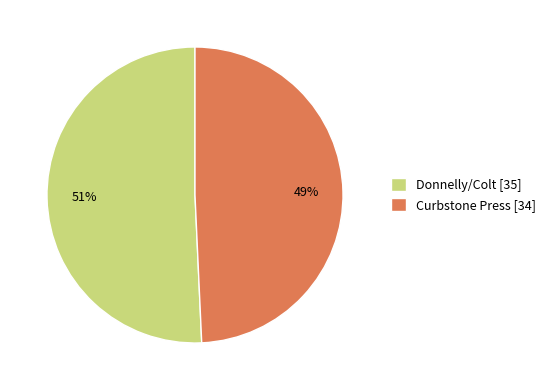

Is it true that Curbstone Press [34] is 56% of the pie?

False